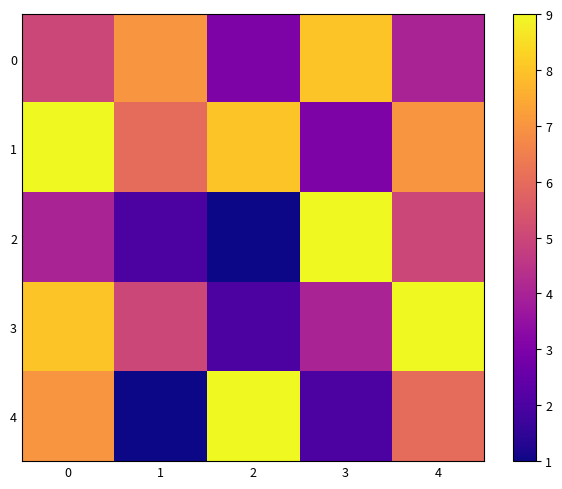

What is the spread (max minus min) of values at 1?

6